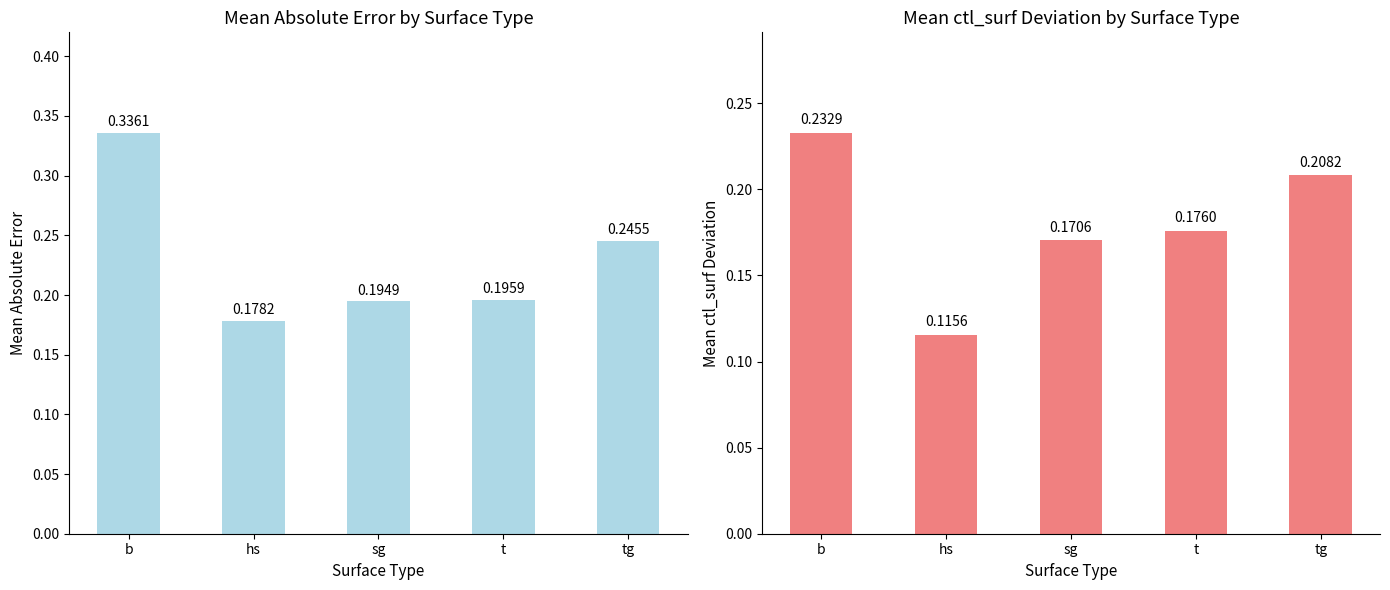

Read the Mean ctl_surf Deviation value at hs.

0.1